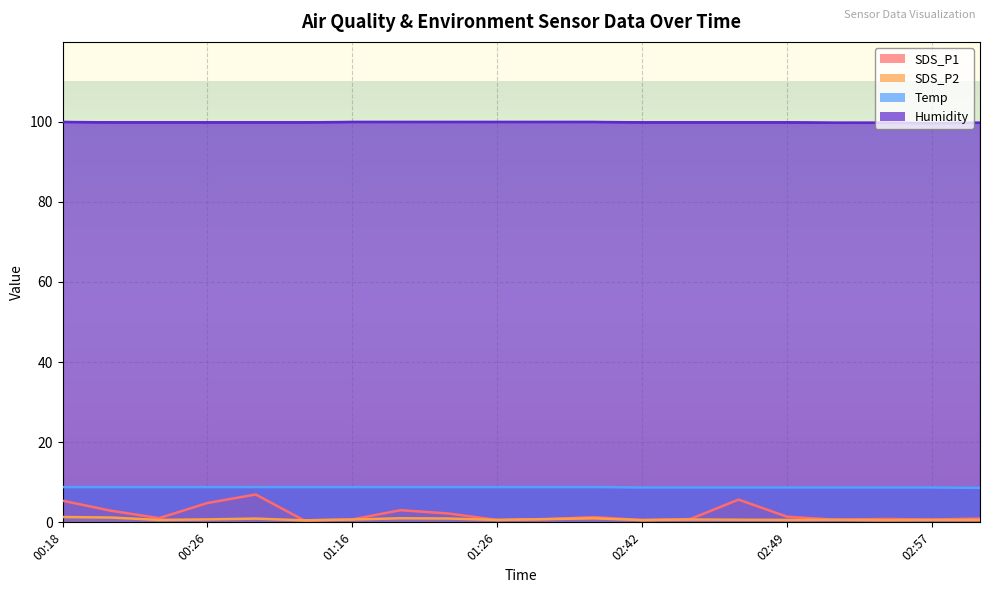

What is the label of the 4th point from the left?

00:26